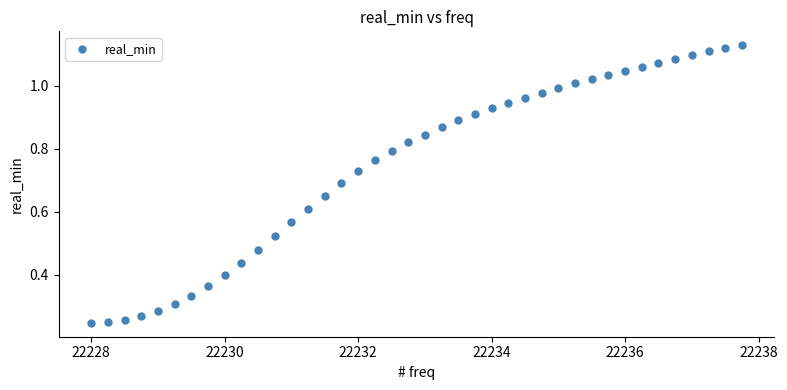

What is the range of X values (max minus min)?

9.8